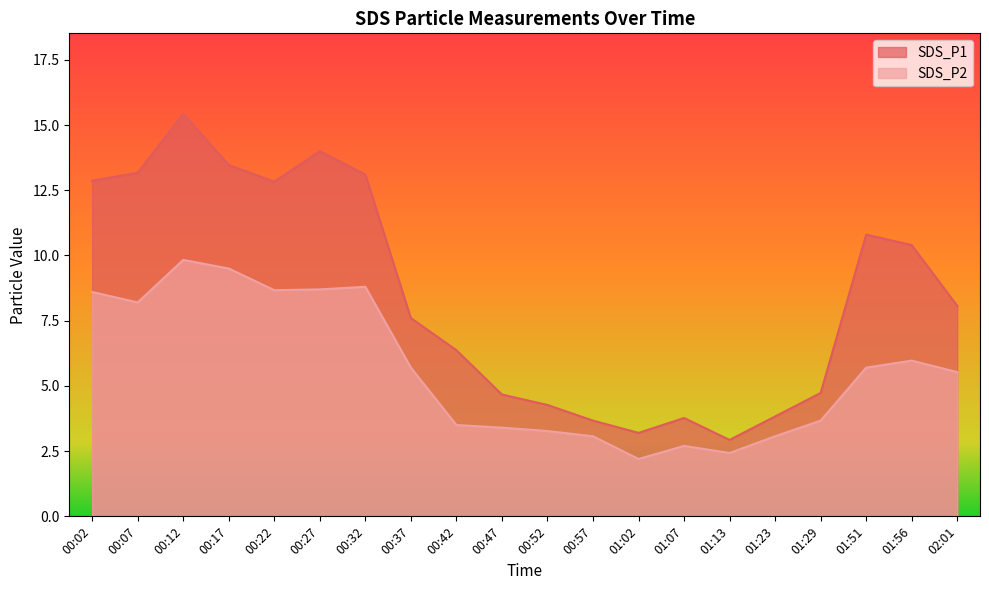

What is the sum of the SDS_P1 values at 00:32 and 01:23?

16.9